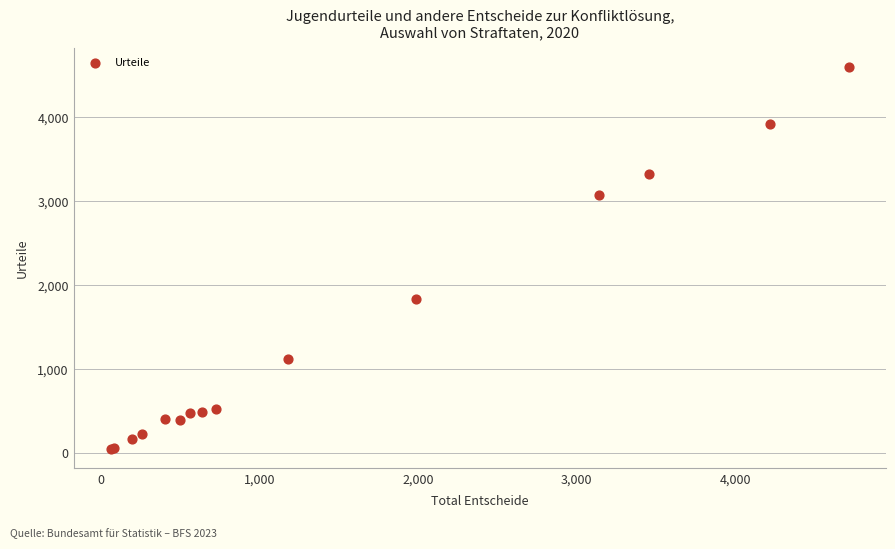

What Y value in the scatter plot is closest to 2318?

1836